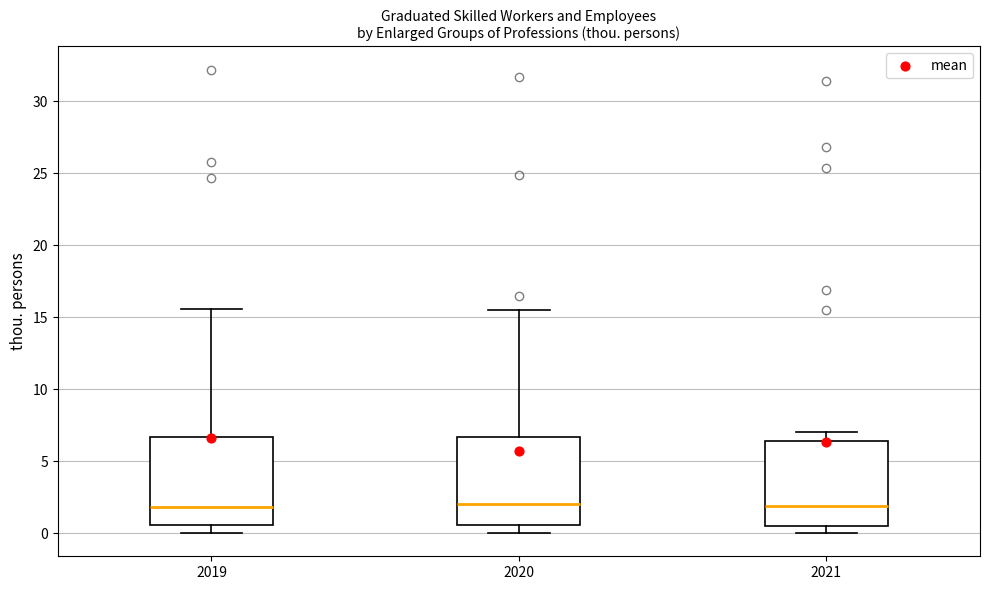

Where does the upper whisker of the box at x = 2020 end on the y-axis? The values are not printed on the chart, so give them approximately, as read against the axis.

15.5